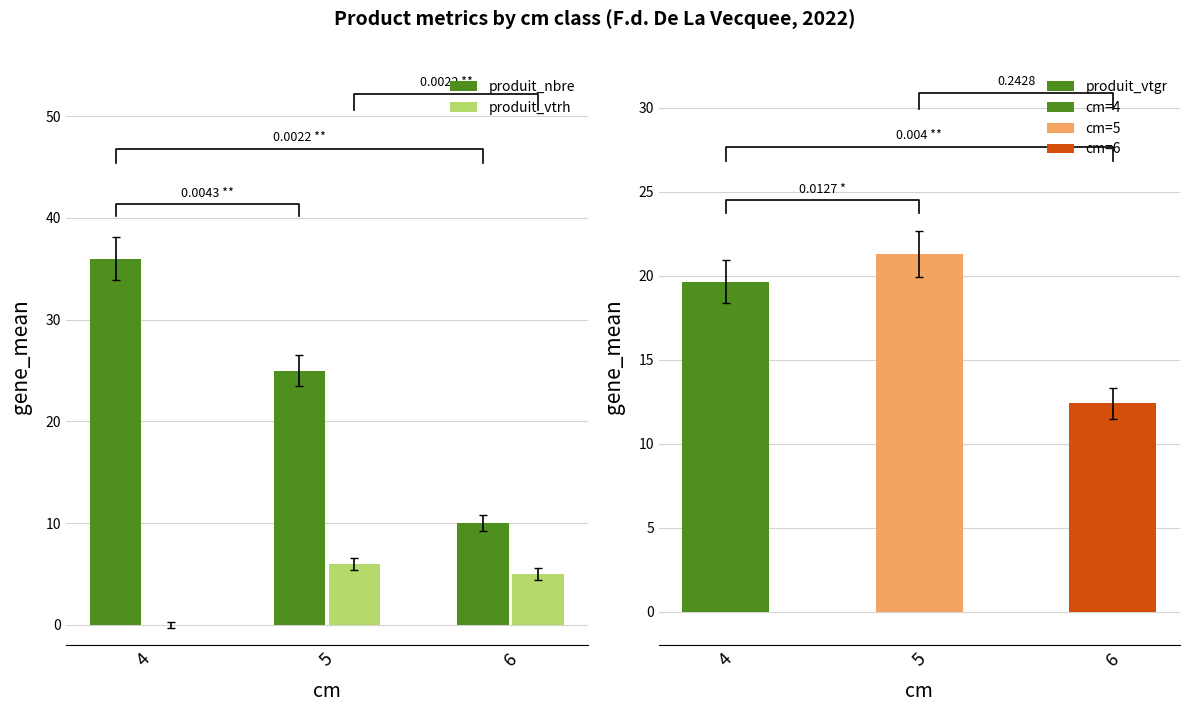

Reading left to right, transcribe all the data shown in this chart.

produit_nbre: 36.0	25.0	10.0
produit_vtrh: 0.0	6.0	5.0
produit_vtgr: 19.6	21.3	12.4